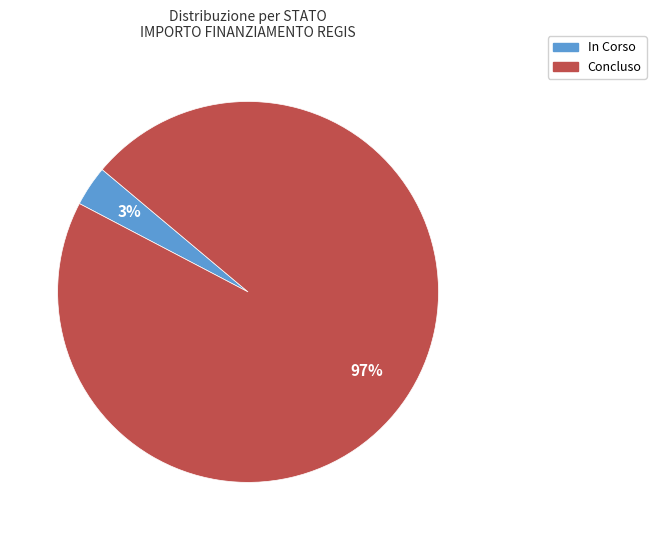

Count the number of slices in the pie.

2